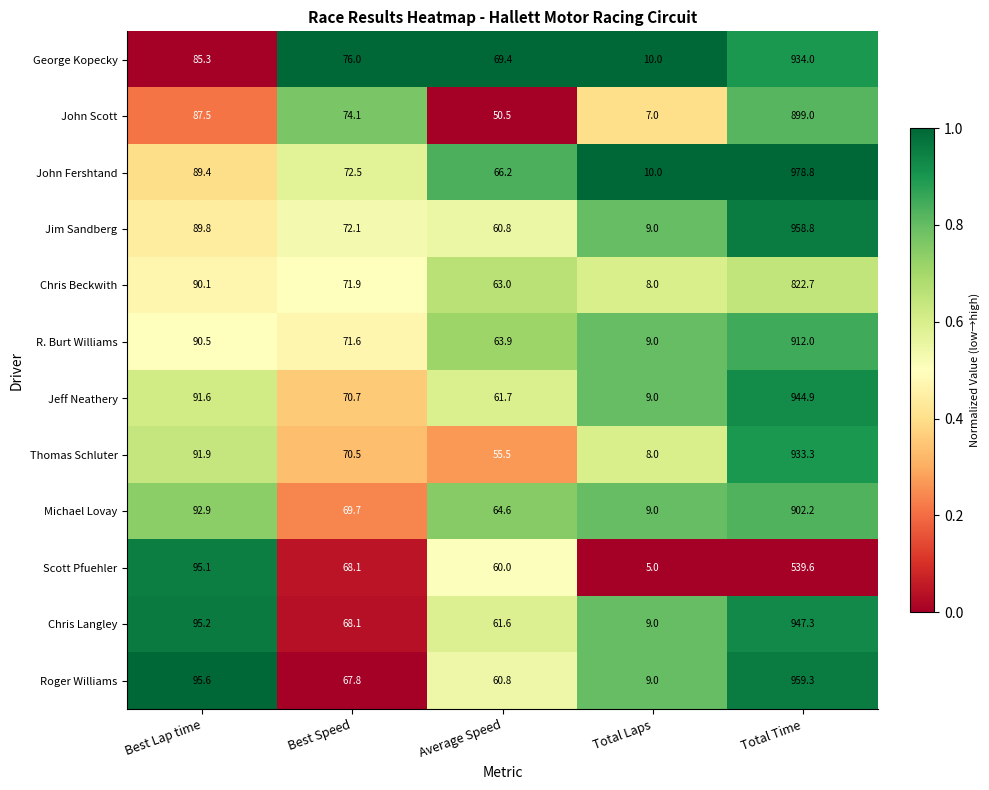

List the labels in order of John Fershtand value, smallest first.

Total Laps, Average Speed, Best Speed, Best Lap time, Total Time